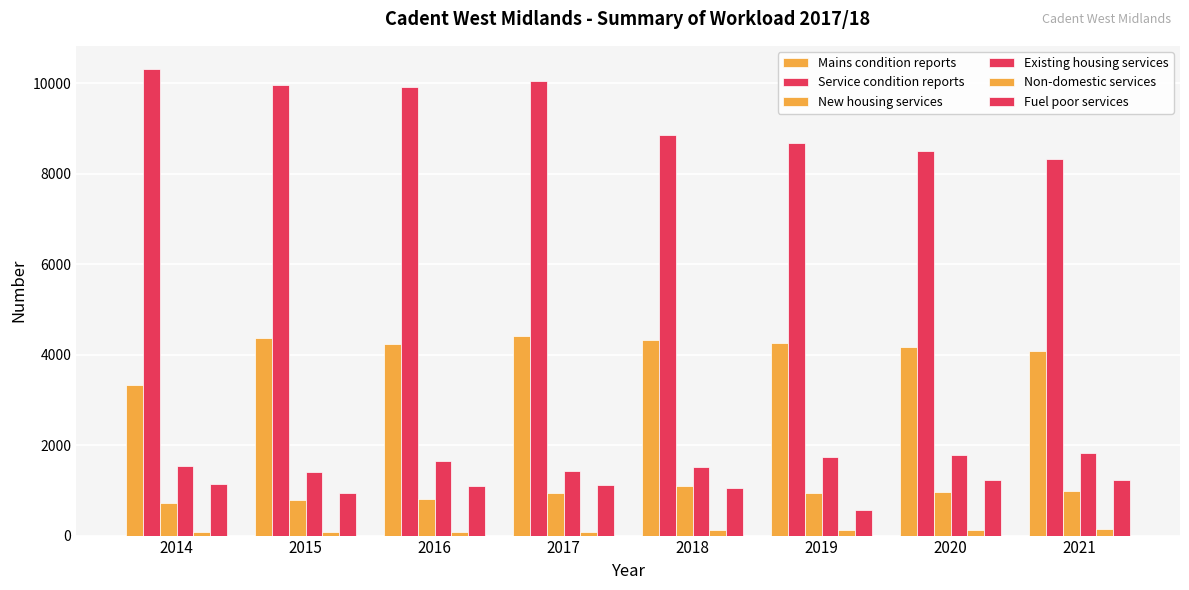

How many data points in Fuel poor services are less than 1112?

4